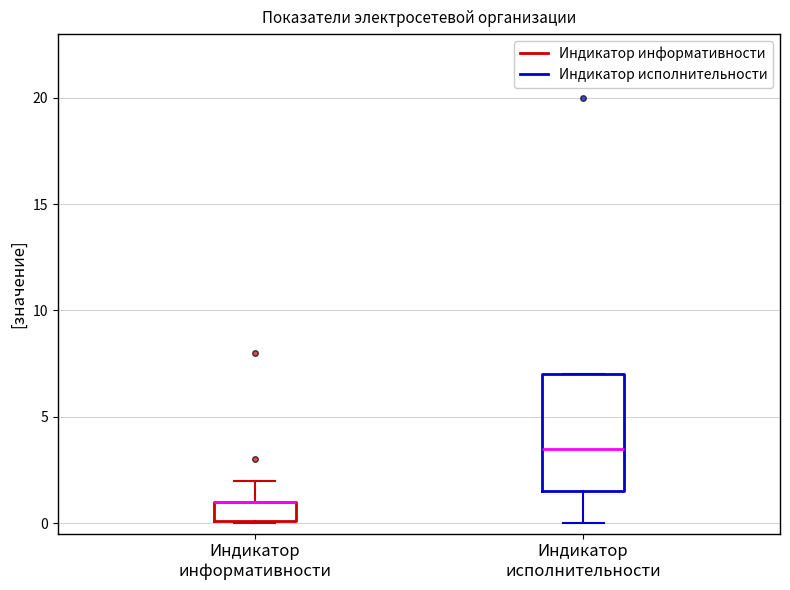

Reading left to right, read every box against the y-axis: the position of its median line, the range the box covers, and the ends of its whiskers. The values are not printed on the chart, so give them approximately, as read against the axis.

Индикатор информативности: median 1.0 (drawn on the box's upper edge), box 0.0 to 1.0, whiskers 0.0 to 2.0
Индикатор исполнительности: median 3.5, box 1.5 to 7.0, whiskers 0.0 to 7.0